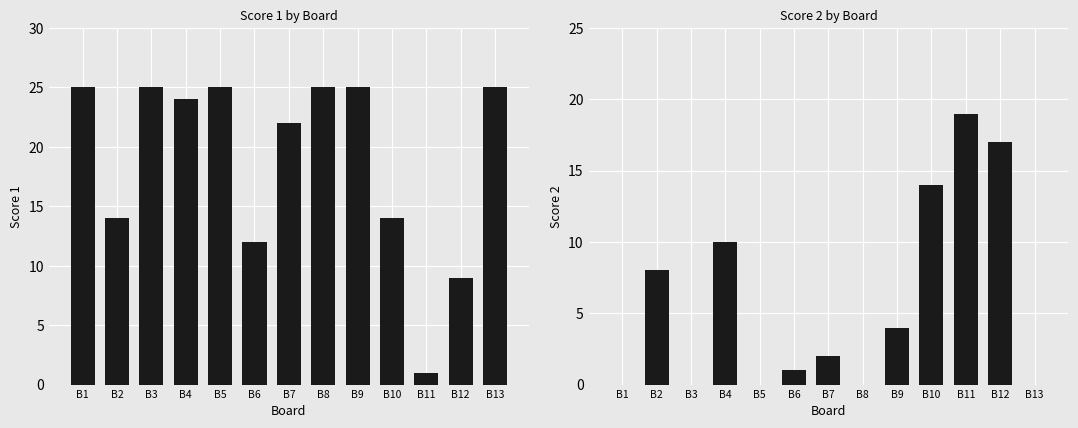

Reading right to left, what are all the values shown in this chart?

Score 1: B13=25	B12=9	B11=1	B10=14	B9=25	B8=25	B7=22	B6=12	B5=25	B4=24	B3=25	B2=14	B1=25
Score 2: B13=0	B12=17	B11=19	B10=14	B9=4	B8=0	B7=2	B6=1	B5=0	B4=10	B3=0	B2=8	B1=0